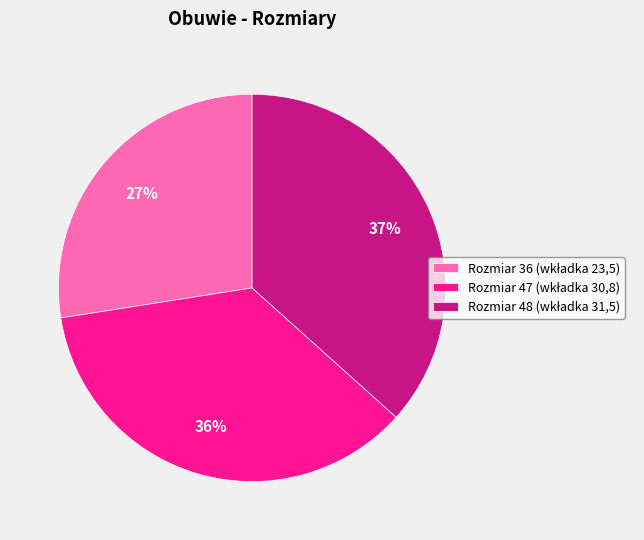

Is there any slice that represents more than half of the pie?

No